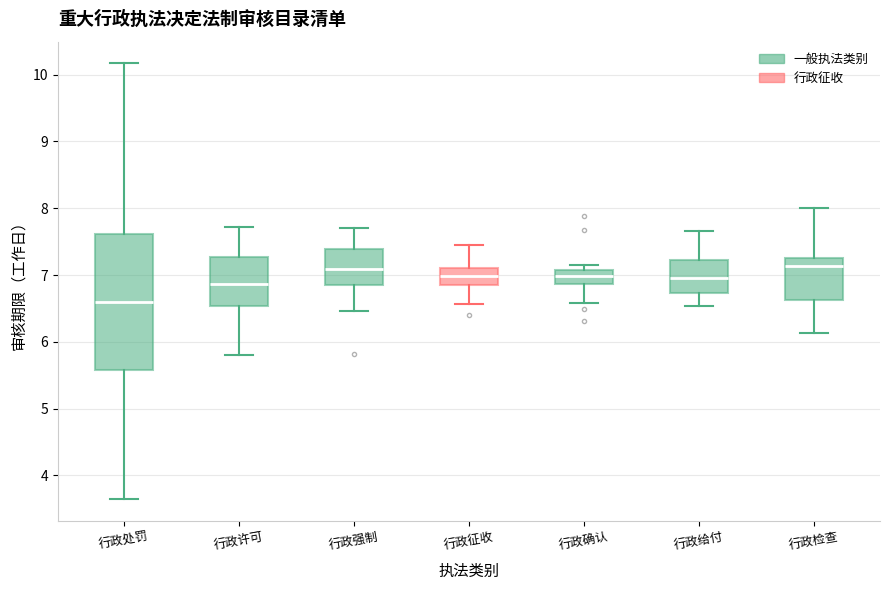

Reading left to right, transcribe this box plot: for each box, give where its median line is, the range the box spans, and where its two whiskers end, as read against the y-axis. The values are not printed on the chart, so give them approximately, as read against the axis.

行政处罚: median 6.6, box 5.6 to 7.6, whiskers 3.6 to 10.2
行政许可: median 6.9, box 6.5 to 7.3, whiskers 5.8 to 7.7
行政强制: median 7.1, box 6.8 to 7.4, whiskers 6.5 to 7.7
行政征收: median 7.0, box 6.8 to 7.1, whiskers 6.6 to 7.4
行政确认: median 7.0, box 6.9 to 7.1, whiskers 6.6 to 7.1 (just above the box's upper edge)
行政给付: median 7.0, box 6.7 to 7.2, whiskers 6.5 to 7.7
行政检查: median 7.1, box 6.6 to 7.3, whiskers 6.1 to 8.0